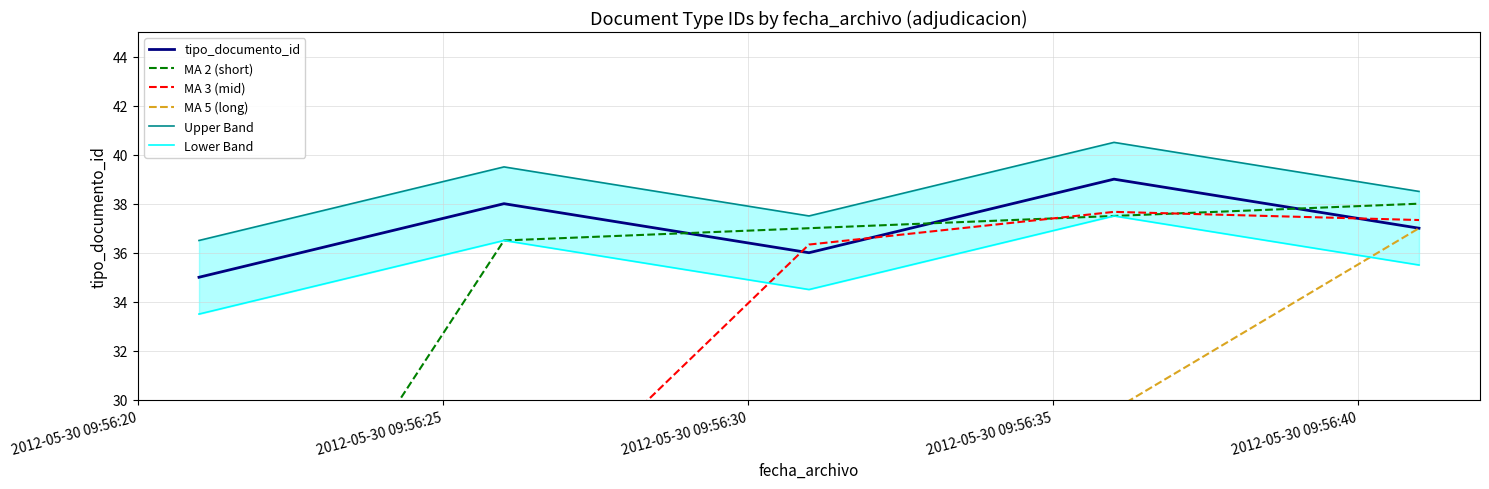

At which label is Upper Band closest to 38?

2012-05-30 09:56:30